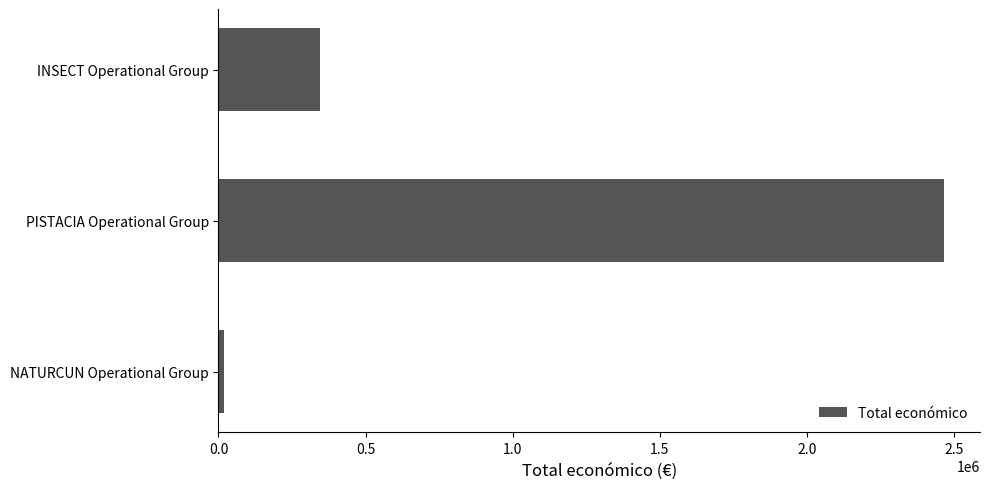

Which category has the highest value across all series?

PISTACIA Operational Group